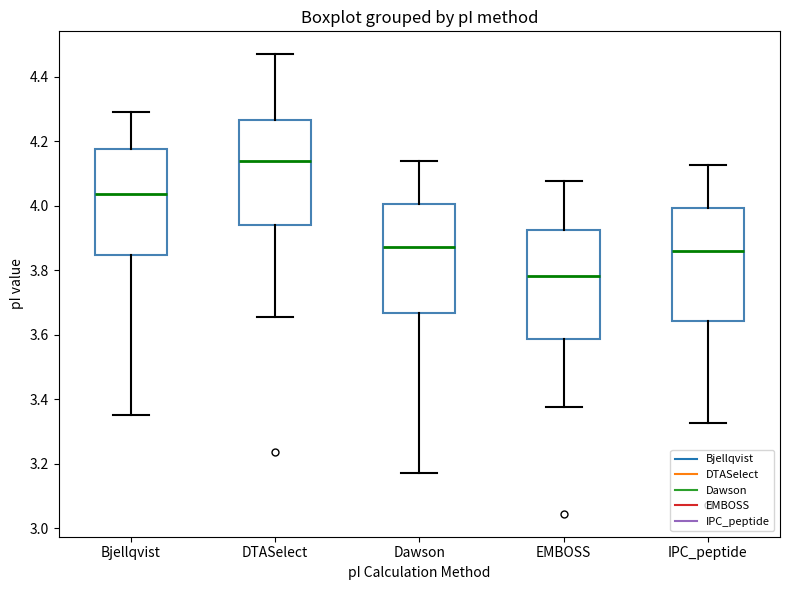

Reading left to right, read every box against the y-axis: the position of its median line, the range the box covers, and the ends of its whiskers. The values are not printed on the chart, so give them approximately, as read against the axis.

Bjellqvist: median 4.04, box 3.84 to 4.18, whiskers 3.36 to 4.30
DTASelect: median 4.14, box 3.94 to 4.26, whiskers 3.66 to 4.46
Dawson: median 3.88, box 3.66 to 4.00, whiskers 3.18 to 4.14
EMBOSS: median 3.78, box 3.58 to 3.92, whiskers 3.38 to 4.08
IPC_peptide: median 3.86, box 3.64 to 4.00, whiskers 3.32 to 4.12